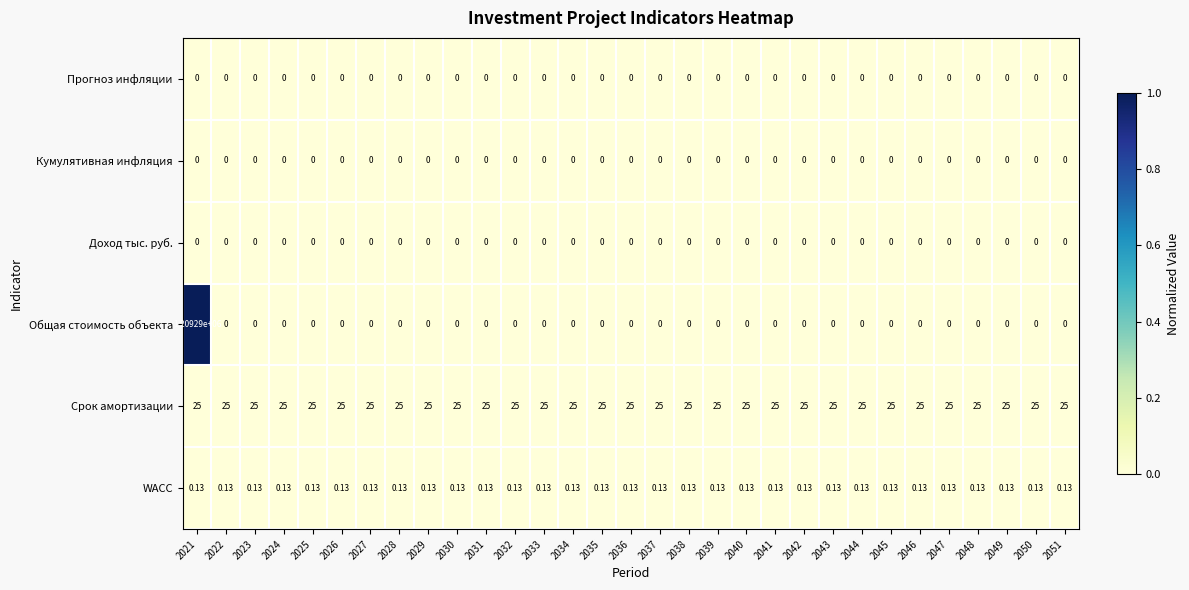

Which series has the largest total across all categories?

Общая стоимость объекта